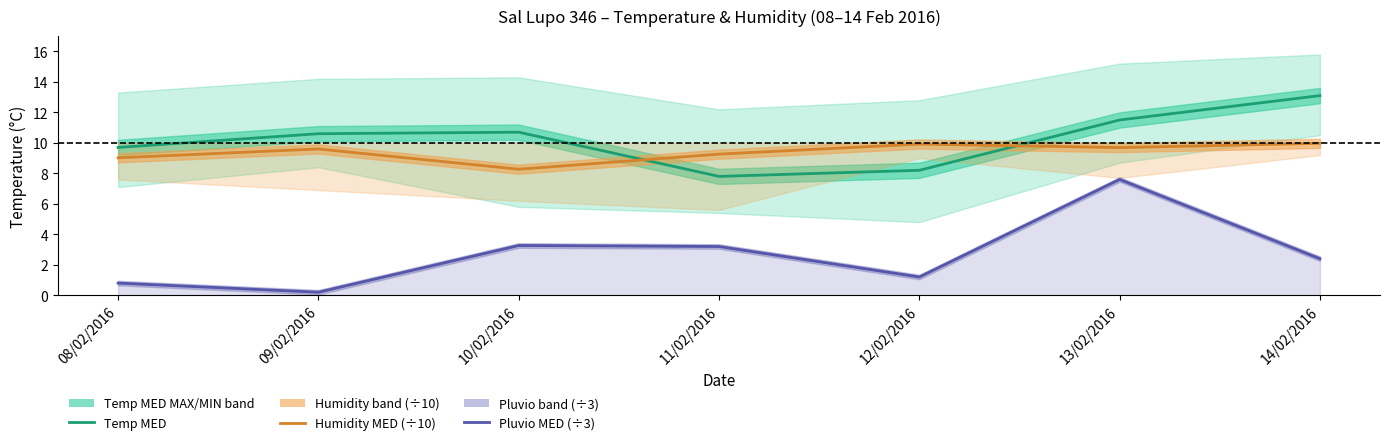

At which label does Pluvio MED (÷3) first exceed 2?

10/02/2016